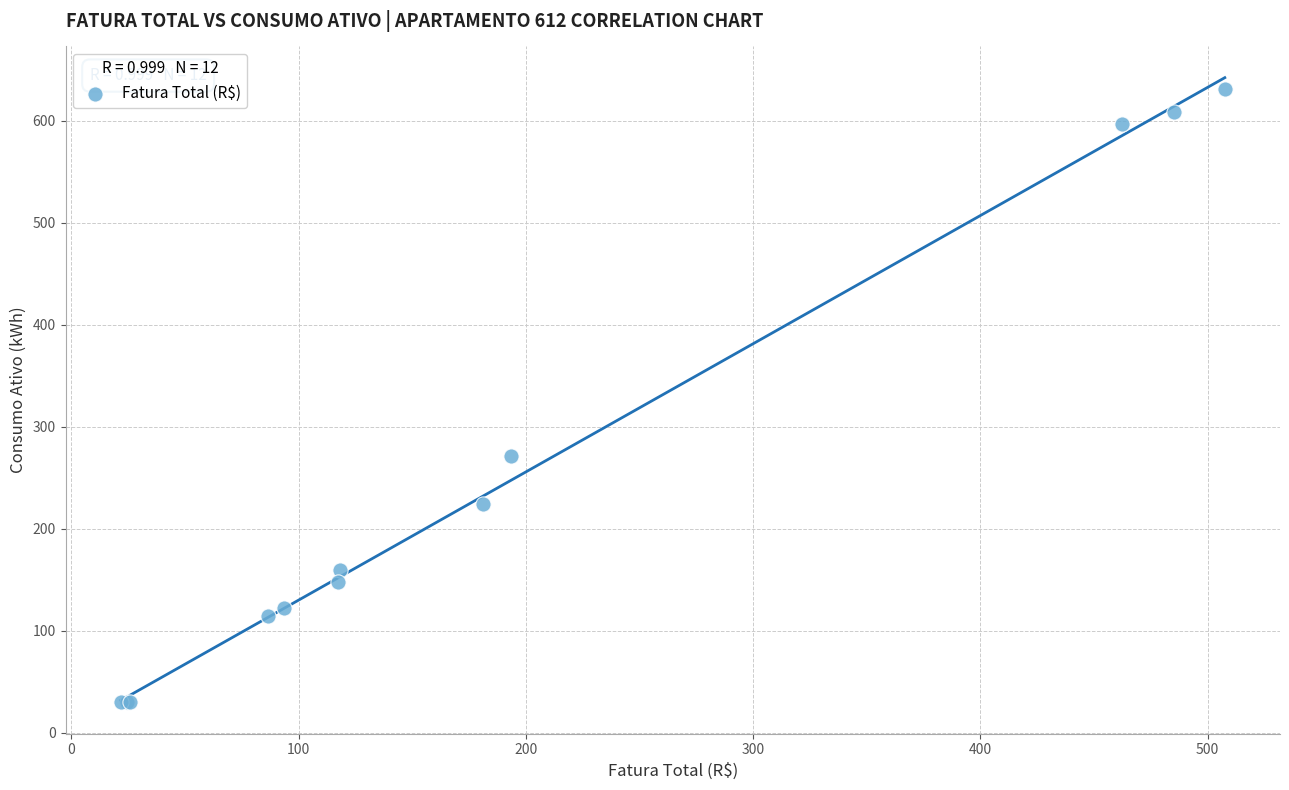

What Y value in the scatter plot is closest to 330?

271